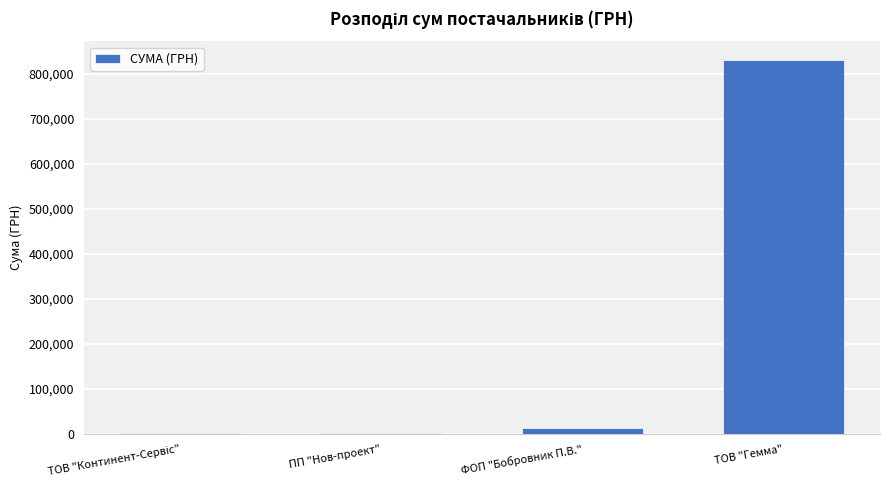

What is the maximum value shown in the chart?

830513.6